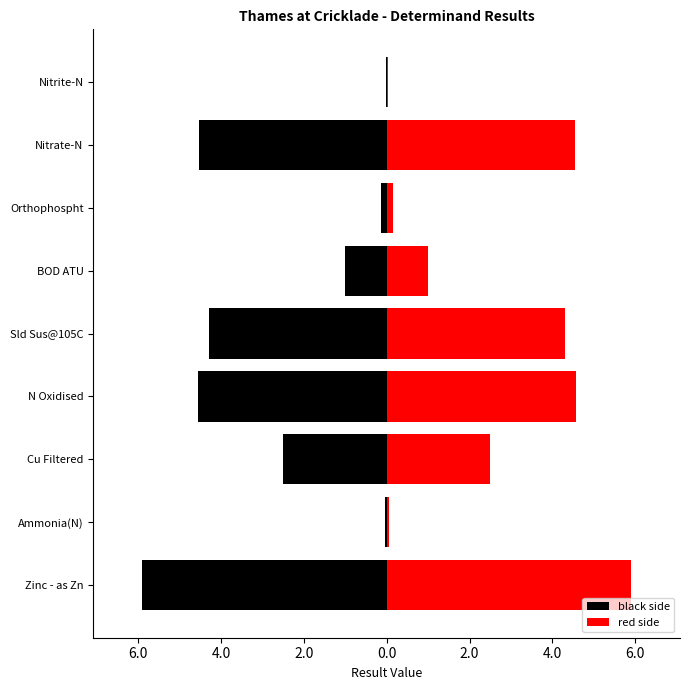

Which series has the largest range (max minus min)?

black side